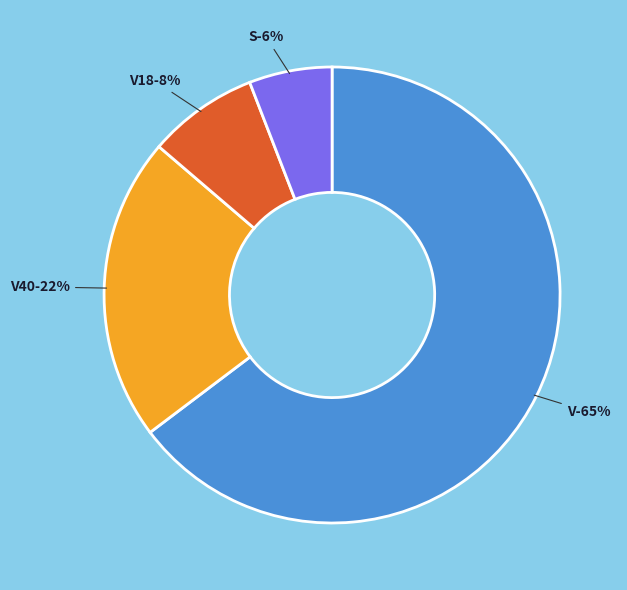

Which category has the biggest portion of the pie?

V